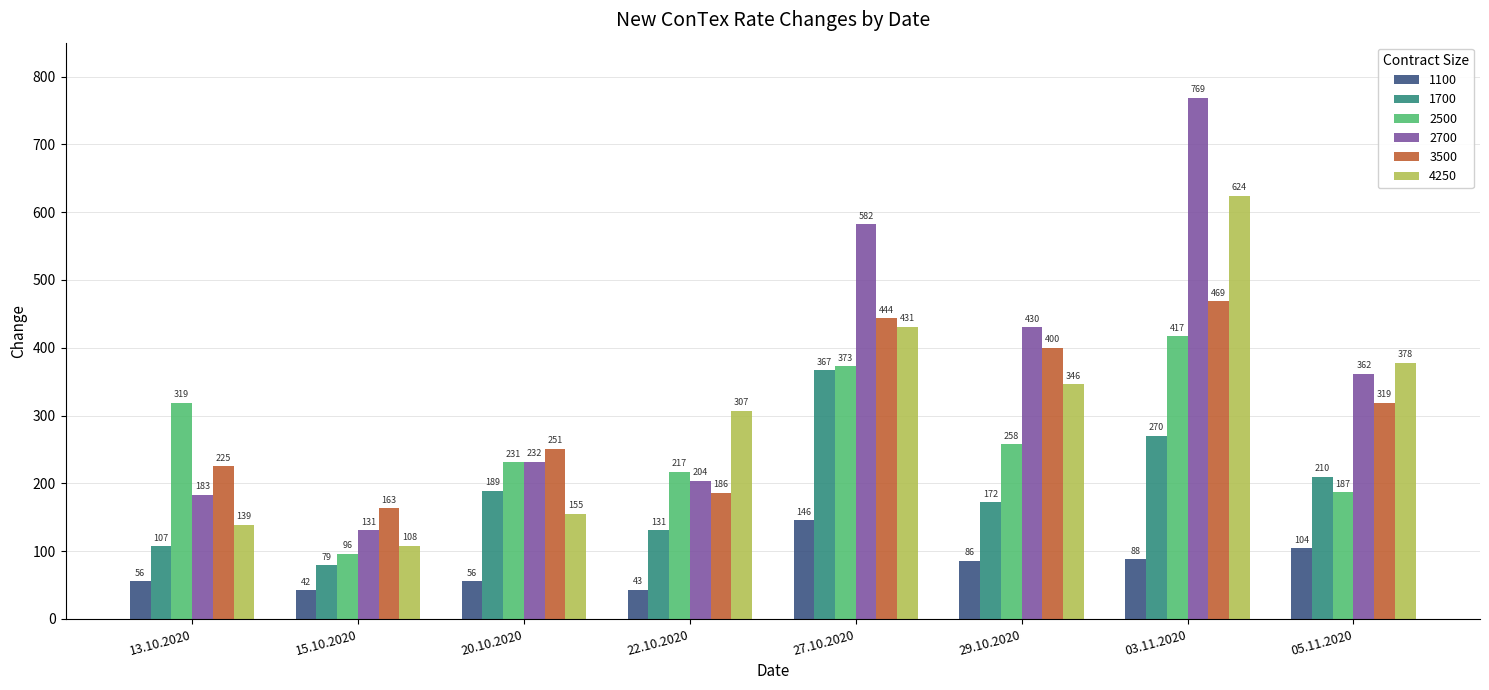

What is the sum of the 2500 values at 20.10.2020 and 27.10.2020?

604